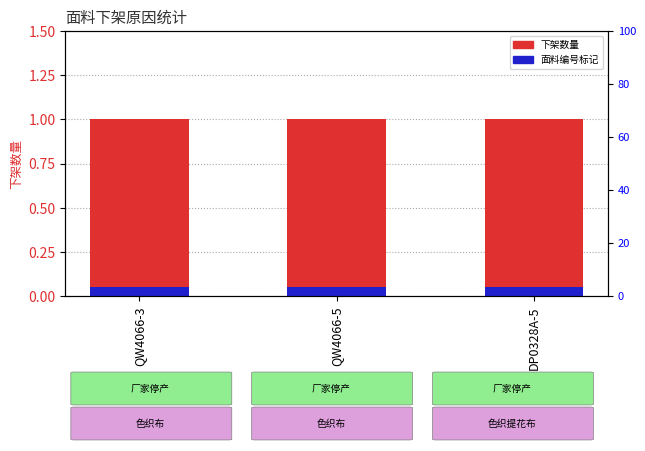

Reading left to right, what are all the values shown in this chart?

下架数量: QW4066-3=1.0	QW4066-5=1.0	DP0328A-5=1.0
面料编号标记: QW4066-3=0.1	QW4066-5=0.1	DP0328A-5=0.1